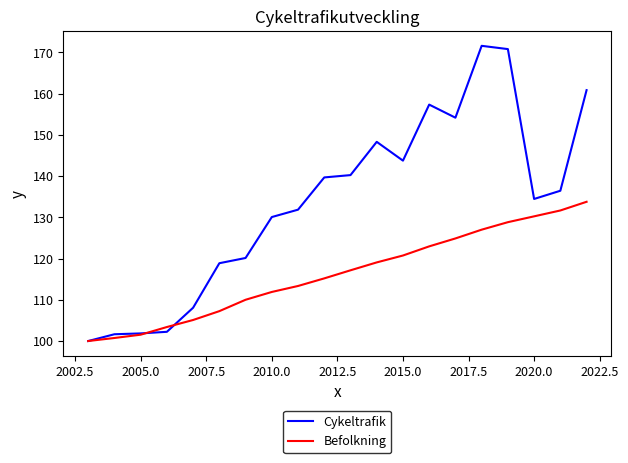

Which series has the widest spread of values?

Cykeltrafik